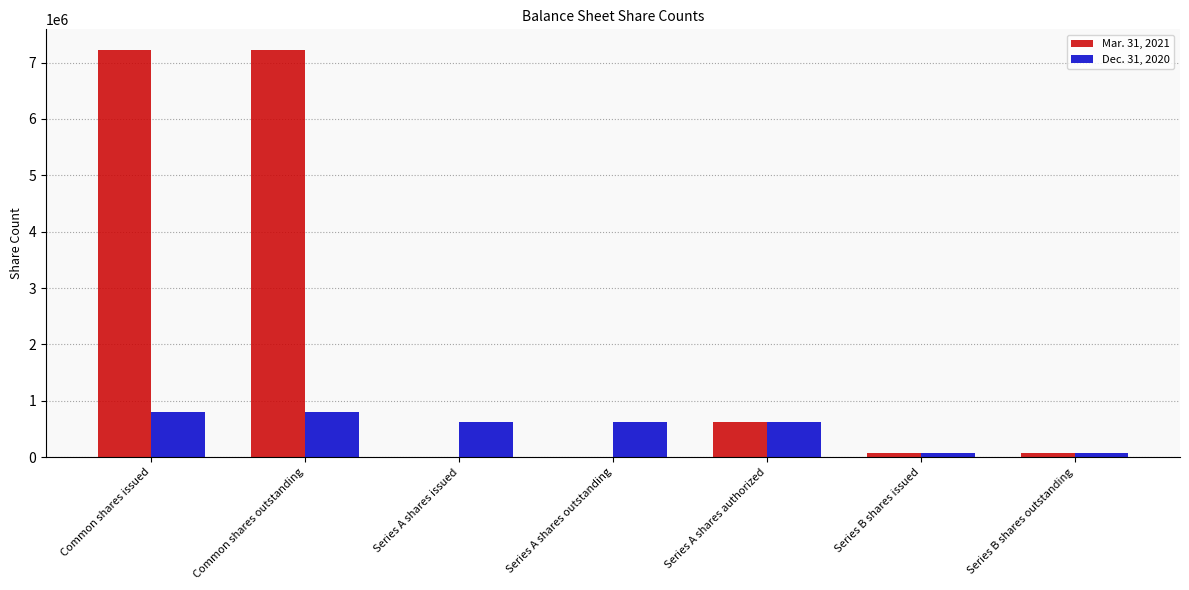

True or false: Mar. 31, 2021 has a value of 7228093 at Common shares issued.

True